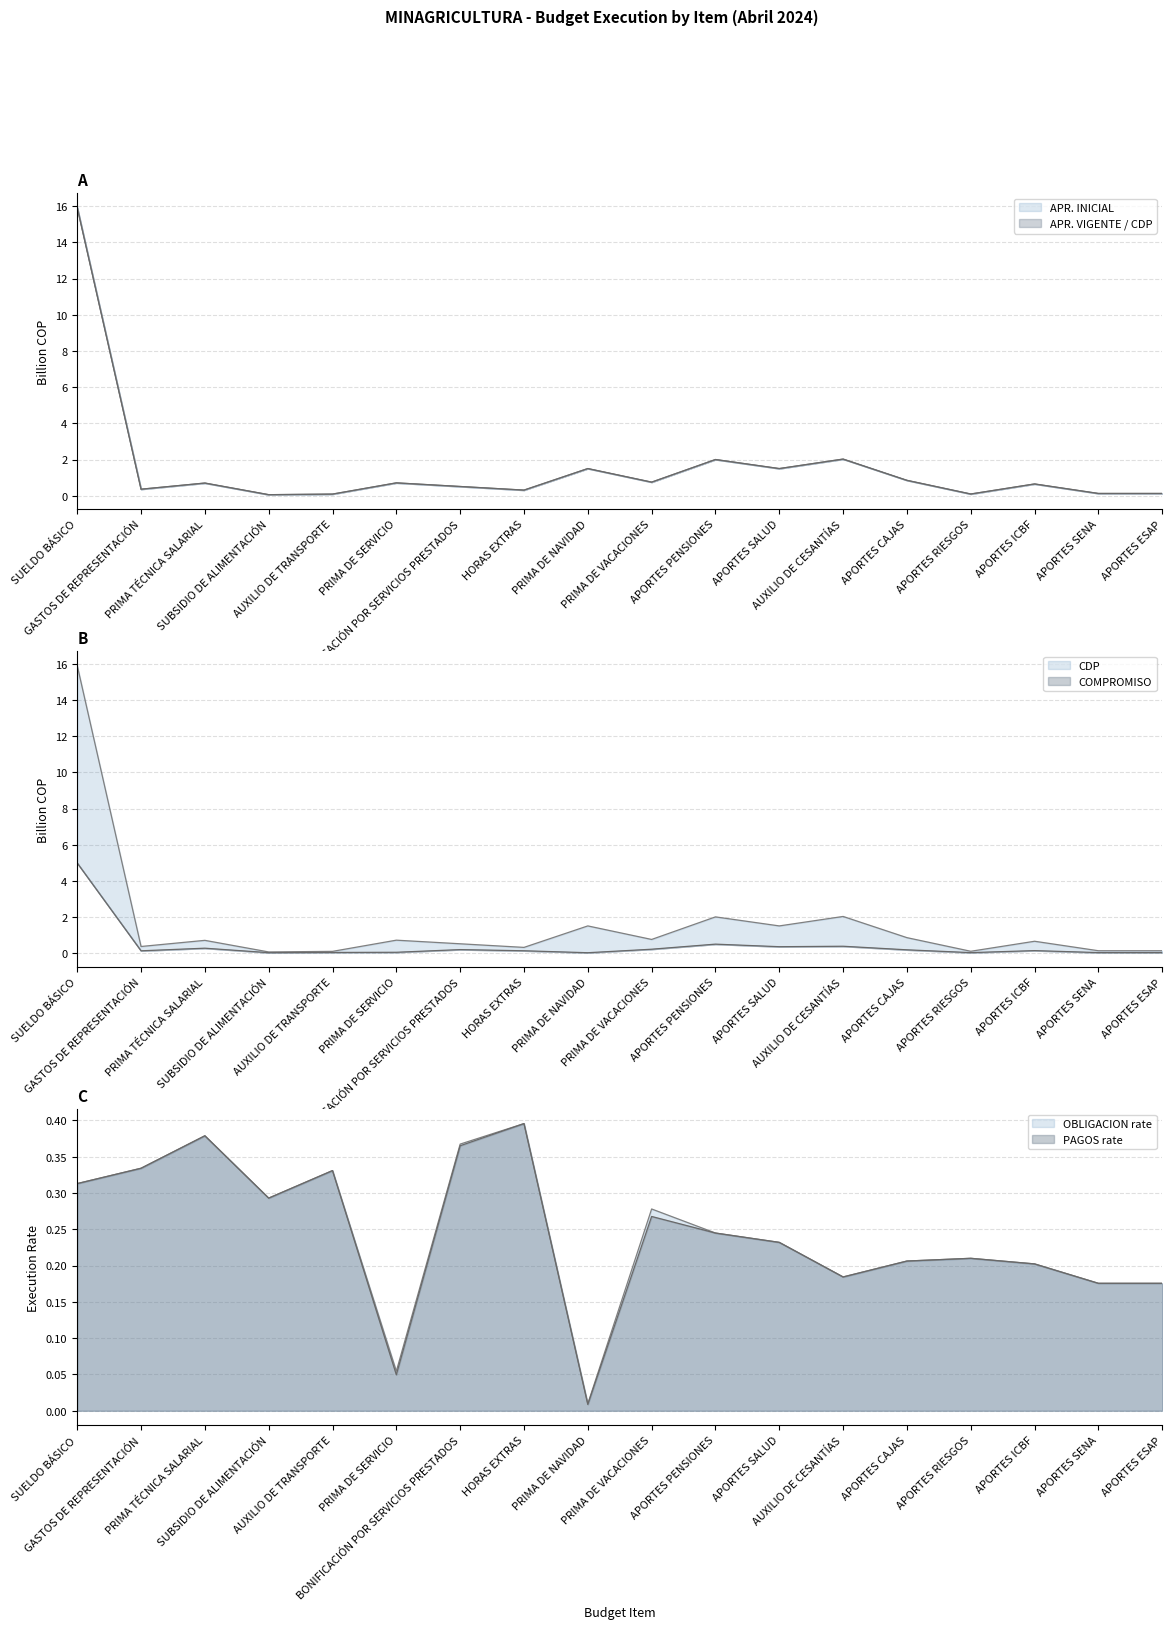

Where is APR. INICIAL nearest to the value 7?

AUXILIO DE CESANTÍAS